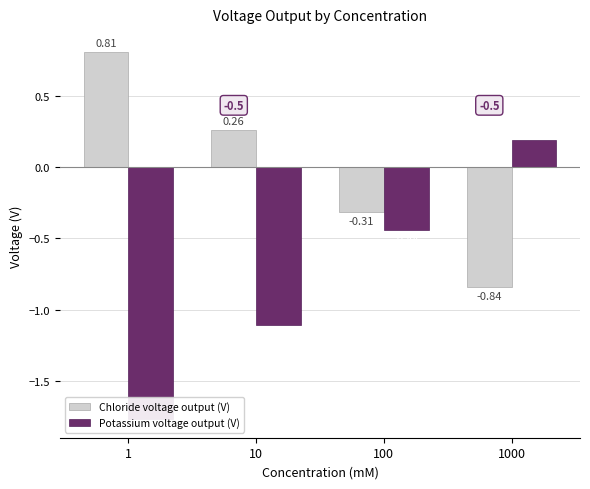

Reading left to right, transcribe all the data shown in this chart.

Chloride voltage output (V): 1=0.8	10=0.3	100=-0.3	1000=-0.8
Potassium voltage output (V): 1=-1.8	10=-1.1	100=-0.4	1000=0.2